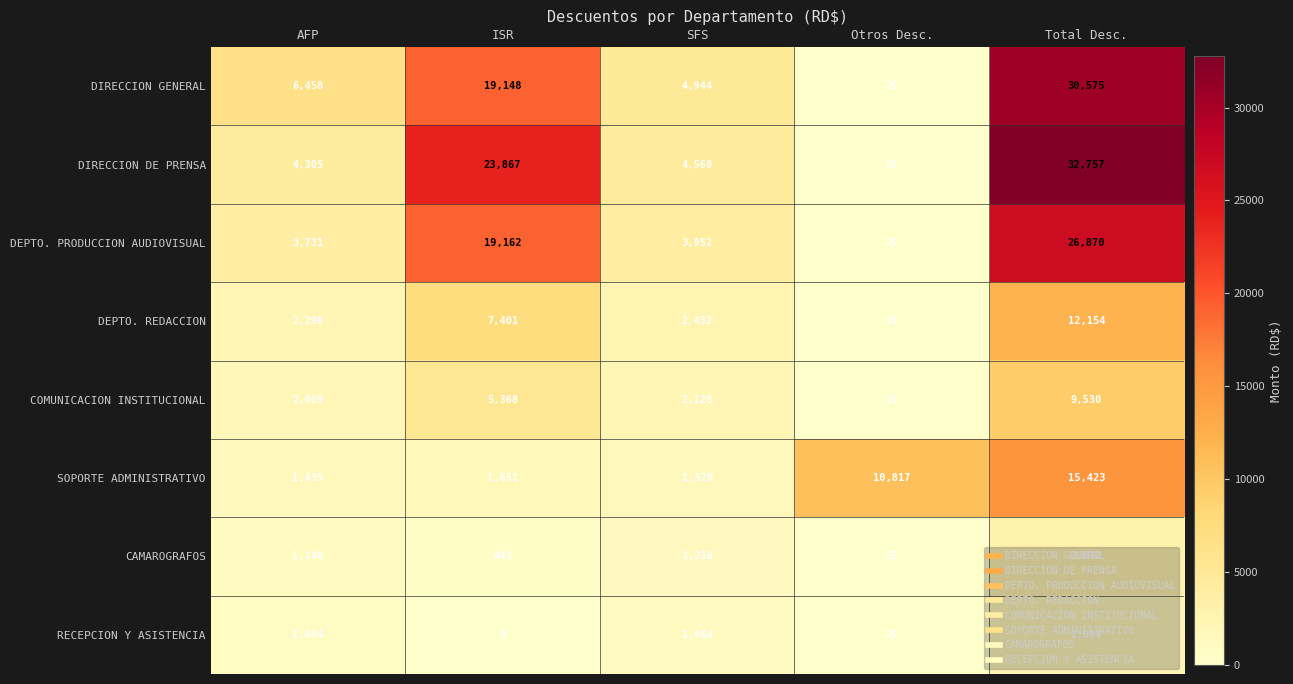

Is it true that DIRECCION GENERAL equals 6458 at AFP?

True